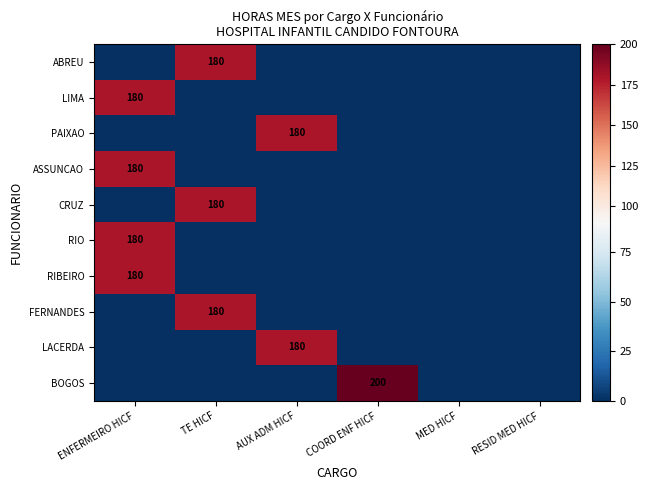

How many distinct data groups are displayed?

10